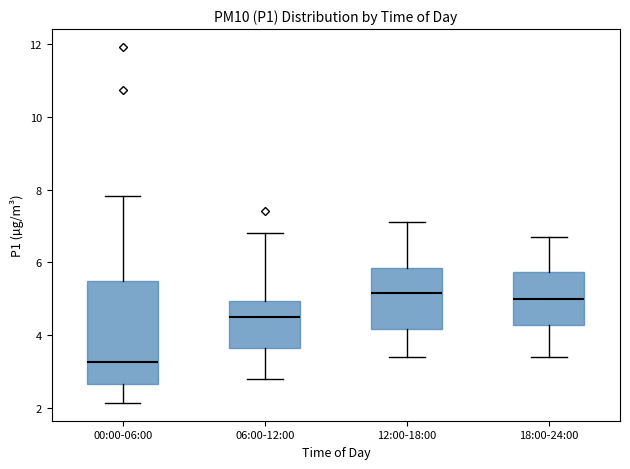

Where does the upper whisker of the box for 12:00-18:00 end on the y-axis? The values are not printed on the chart, so give them approximately, as read against the axis.

7.2